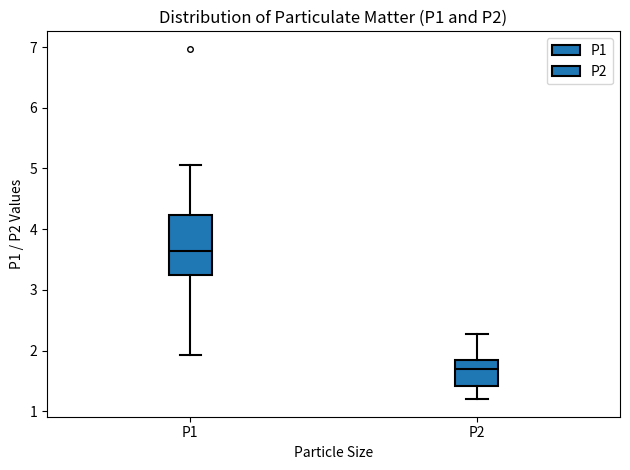

Which box is the tallest, from its lower edge to its upper edge?

P1